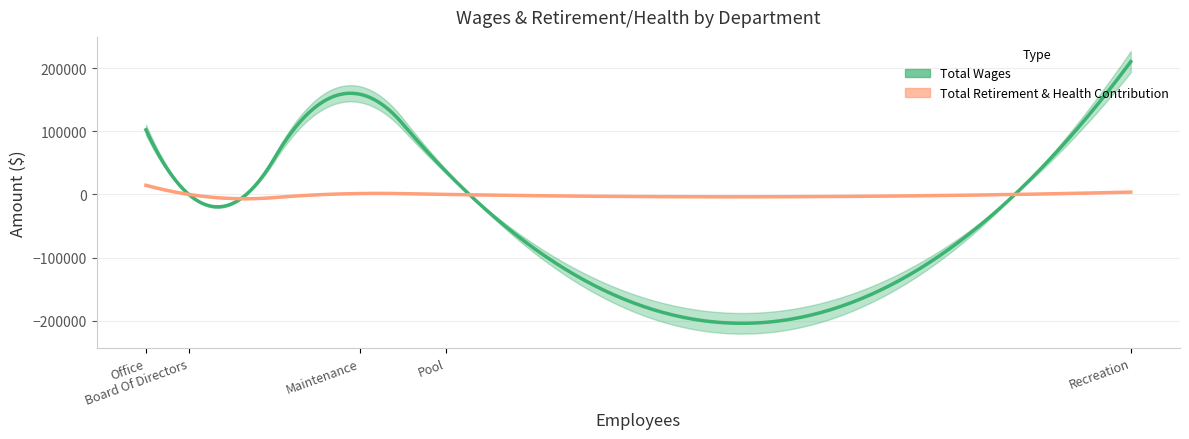

Does the chart display data point markers on the line(s)?

No